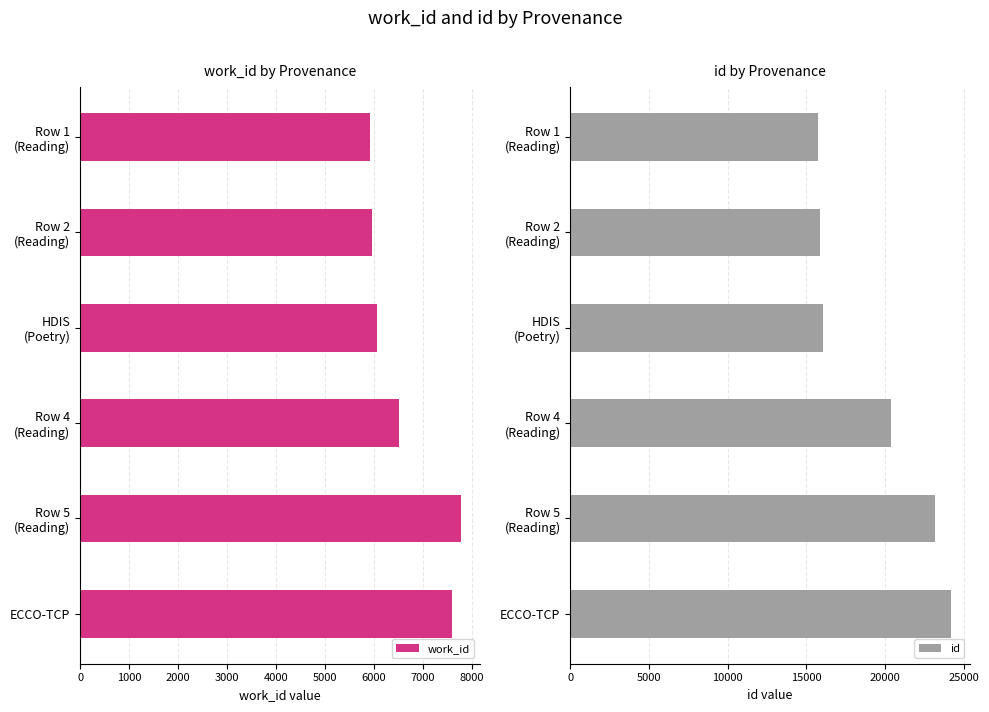

What is the value of the id bar at the 2nd from the left?

15853